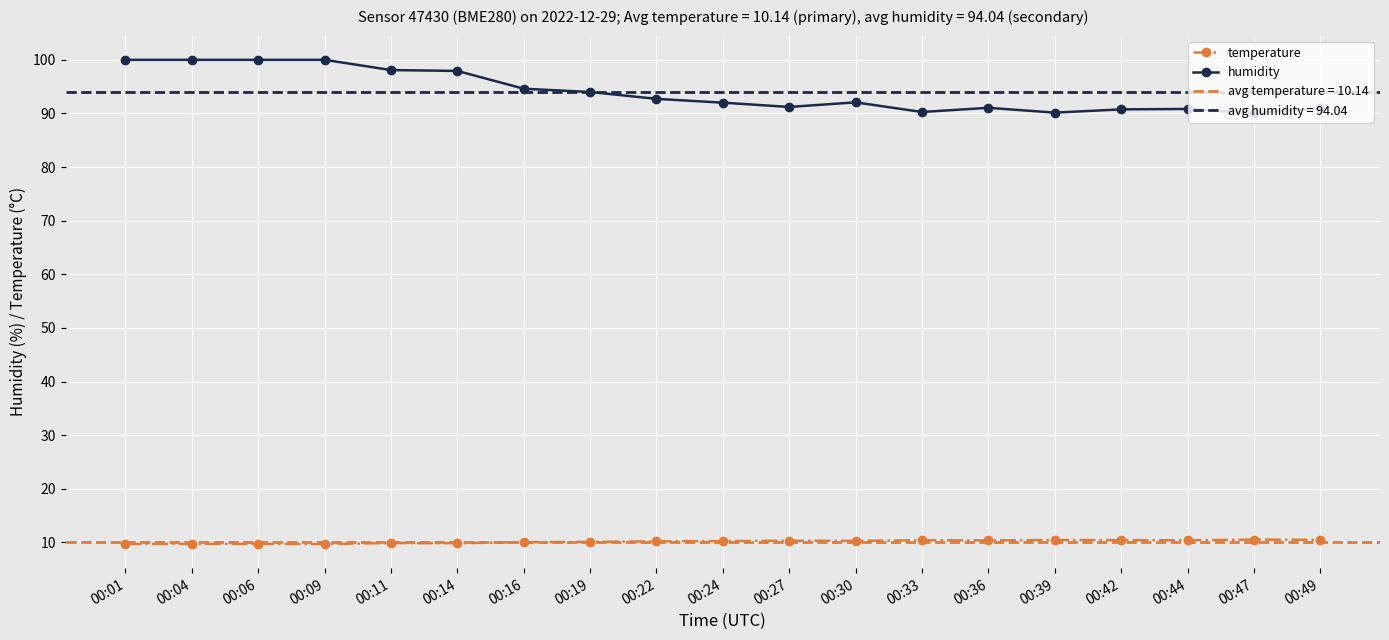

Where is temperature nearest to the value 10?

00:16